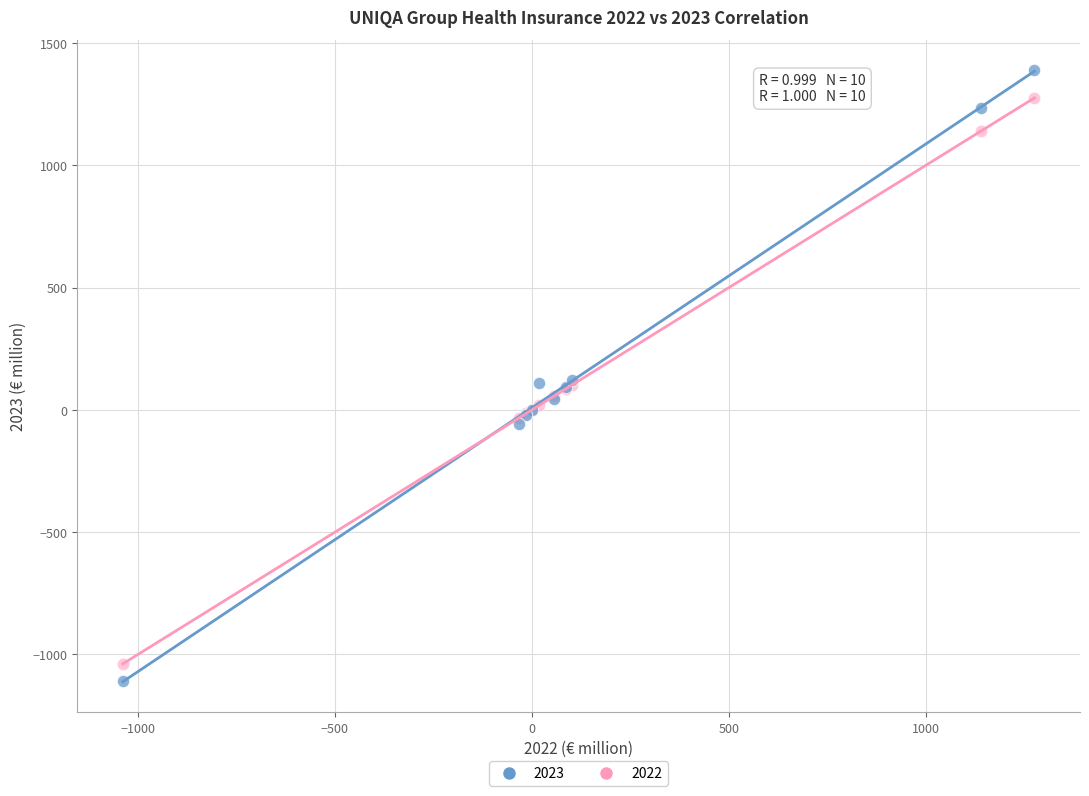

Which series reaches the minimum Y coordinate?

2023